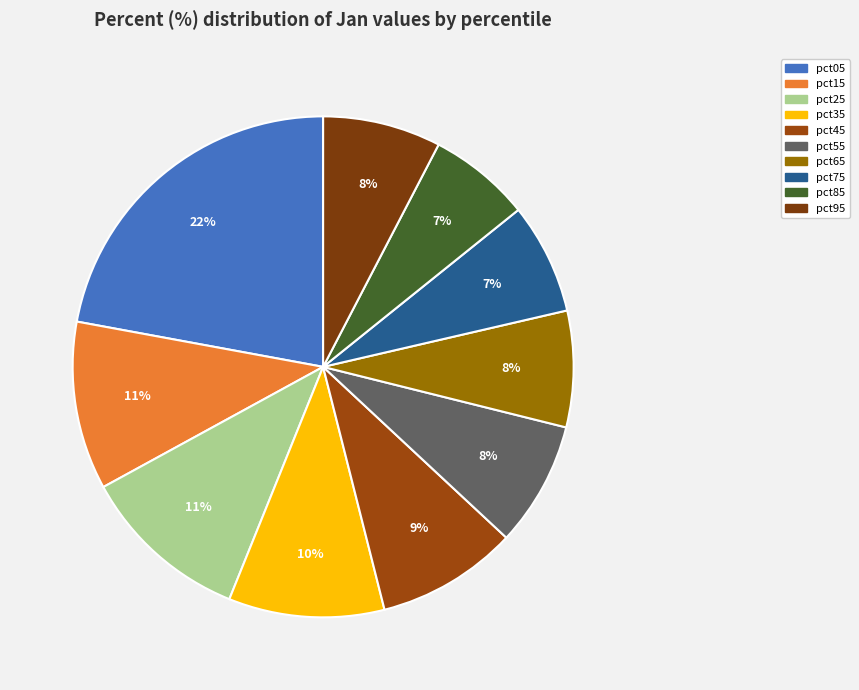

To the nearest percent, what is the average slice percentage?

10%